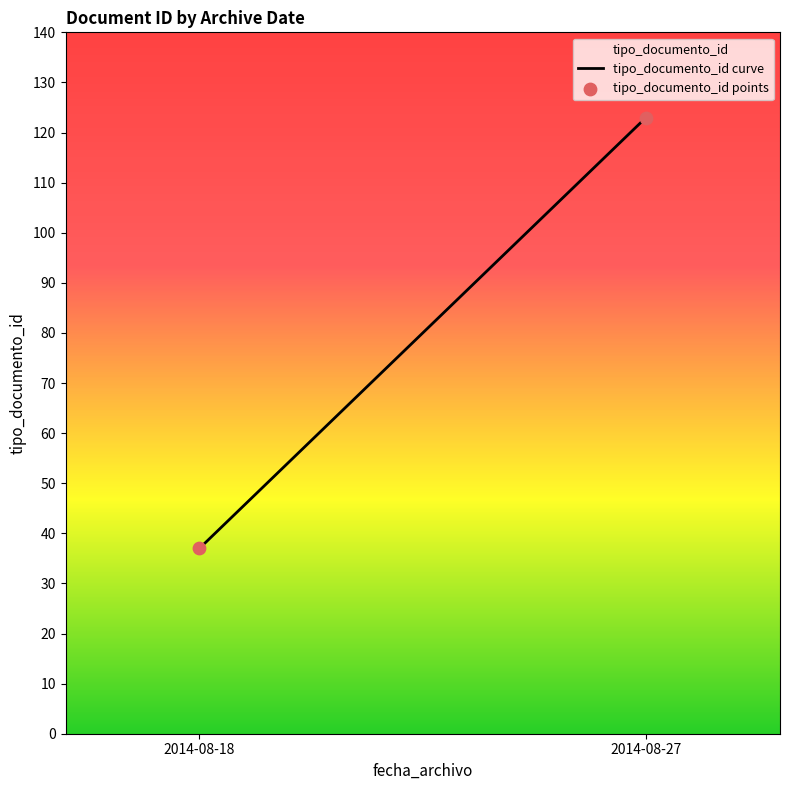

What is the range of Y values (max minus min)?

86